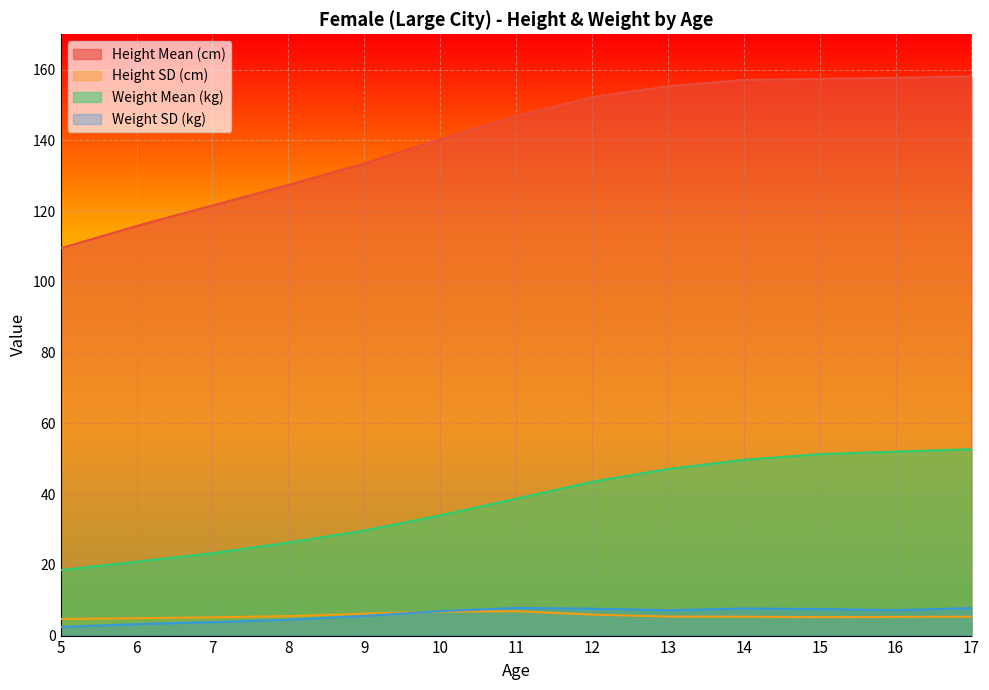

Is the value of Height Mean (cm) at 17 greater than the value of Height SD (cm) at 13?

Yes